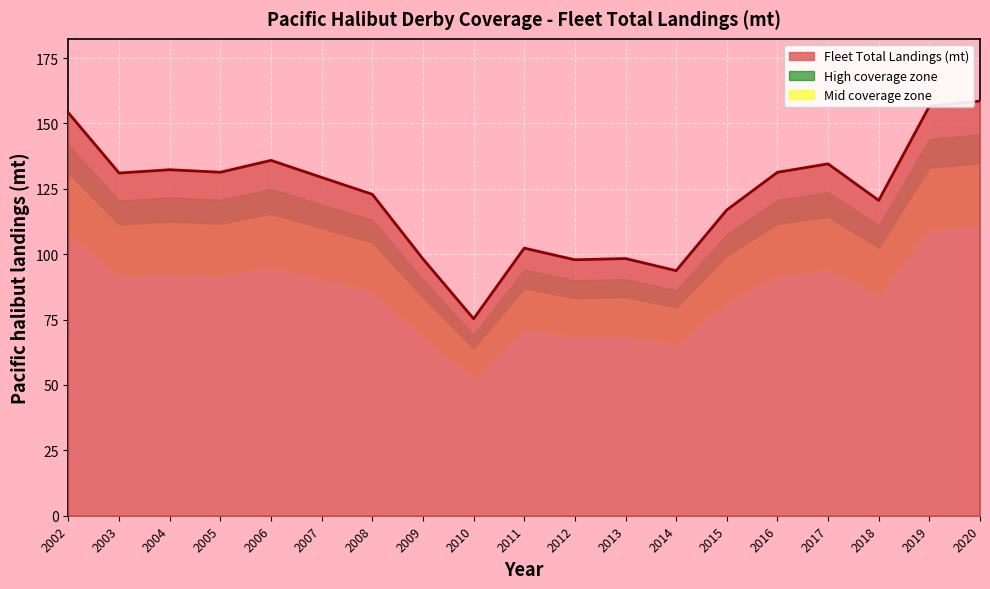

What is the change in value from 2002 to 2012?

-56.1